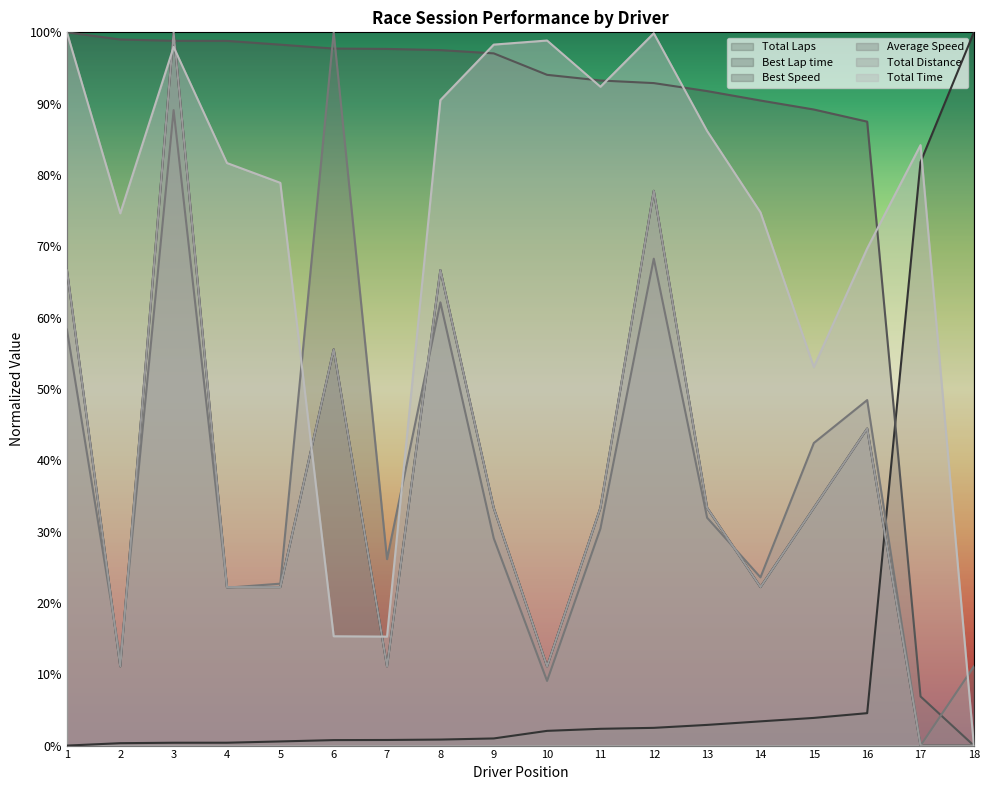

What is the sum of all Total Distance values?

6.4